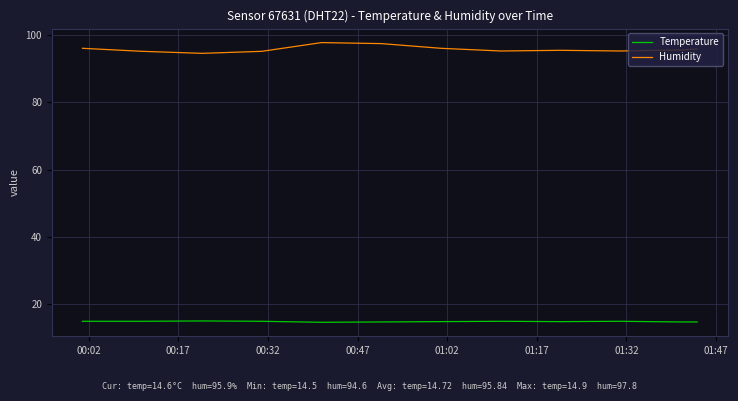

Does the chart display data point markers on the line(s)?

No